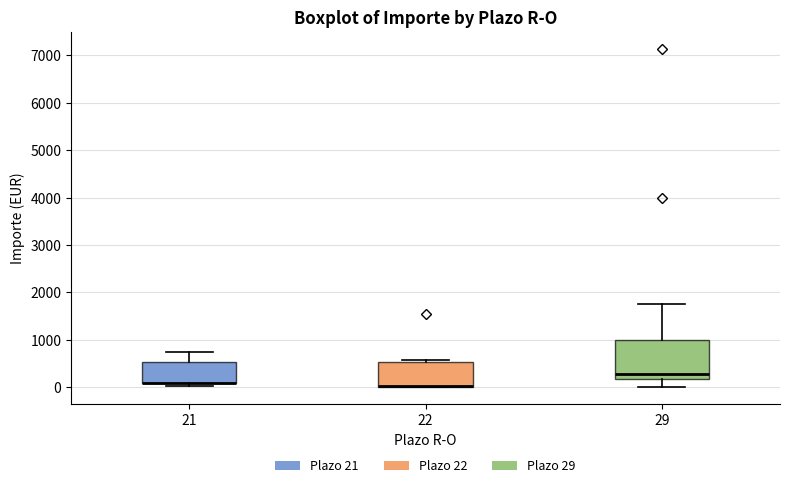

Reading left to right, read every box against the y-axis: the position of its median line, the range the box covers, and the ends of its whiskers. The values are not printed on the chart, so give them approximately, as read against the axis.

21: median 100 (drawn on the box's lower edge), box 100 to 500, whiskers 0 to 800
22: median 0 (drawn on the box's lower edge), box 0 to 500, whiskers 0 to 600
29: median 300, box 200 to 1000, whiskers 0 to 1800